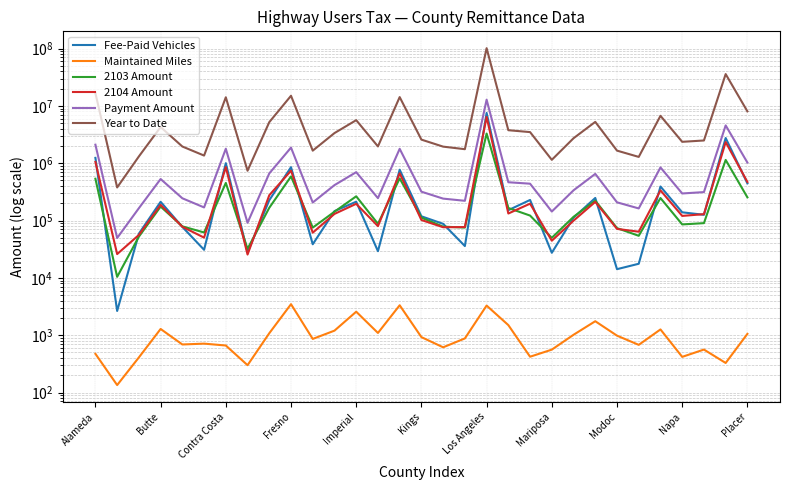

How many lines are shown in the chart?

6